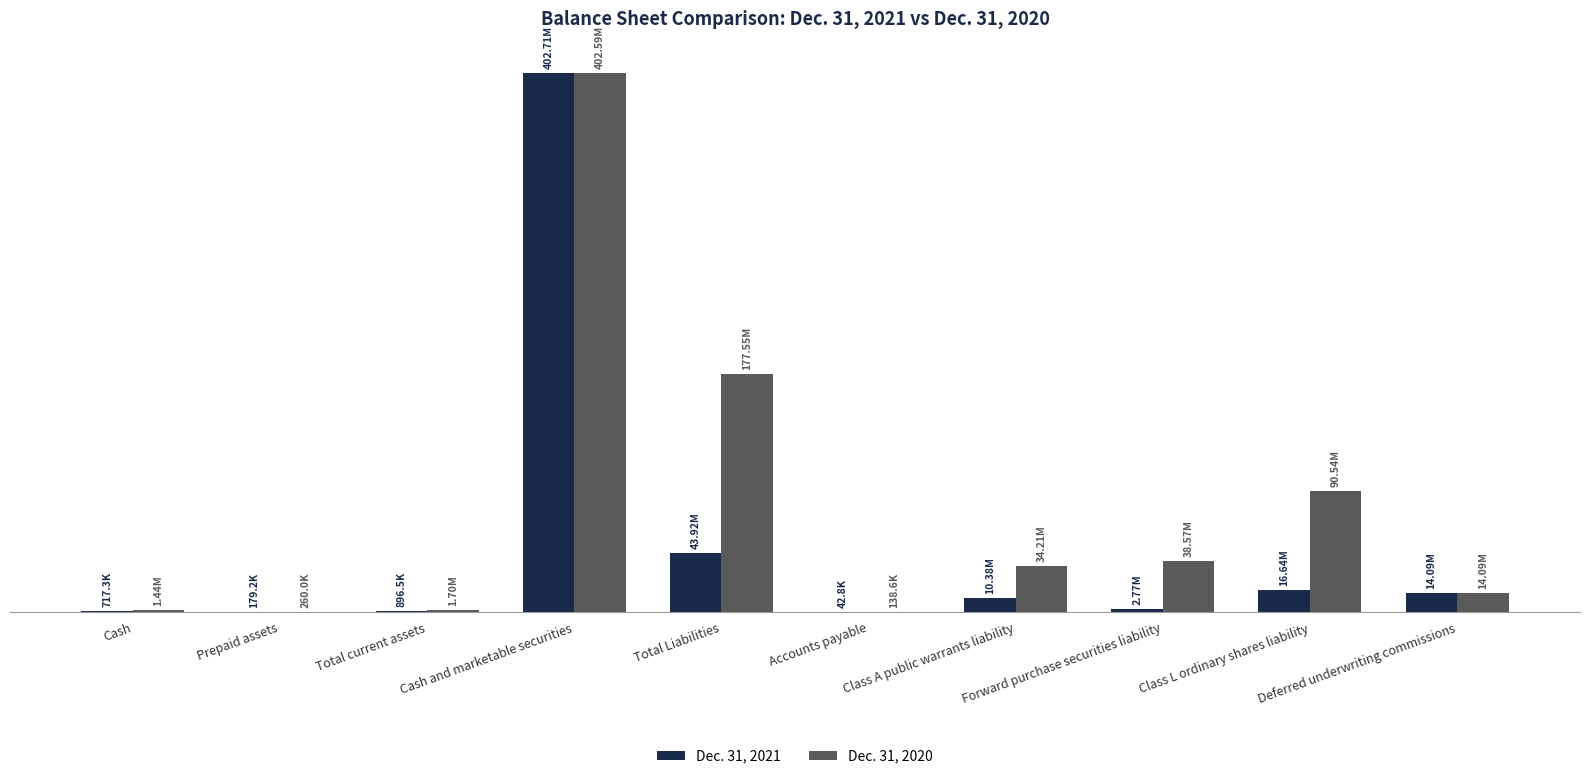

Are the bars horizontal?

No